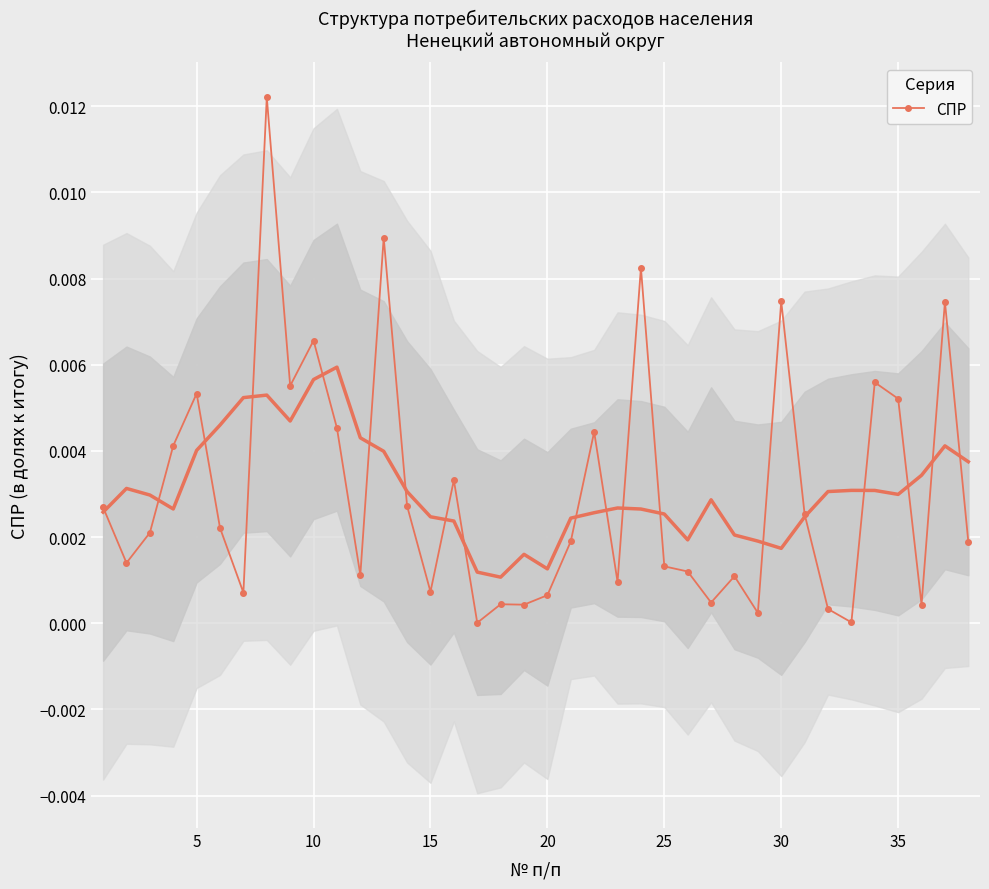

True or false: СПР has more than 2 points higher than both neighbors.

True